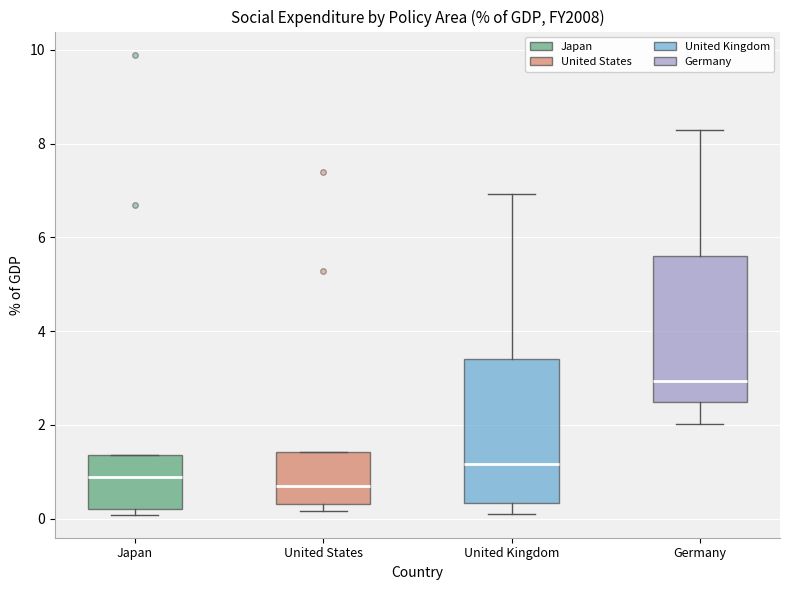

Which box has the highest median line?

Germany